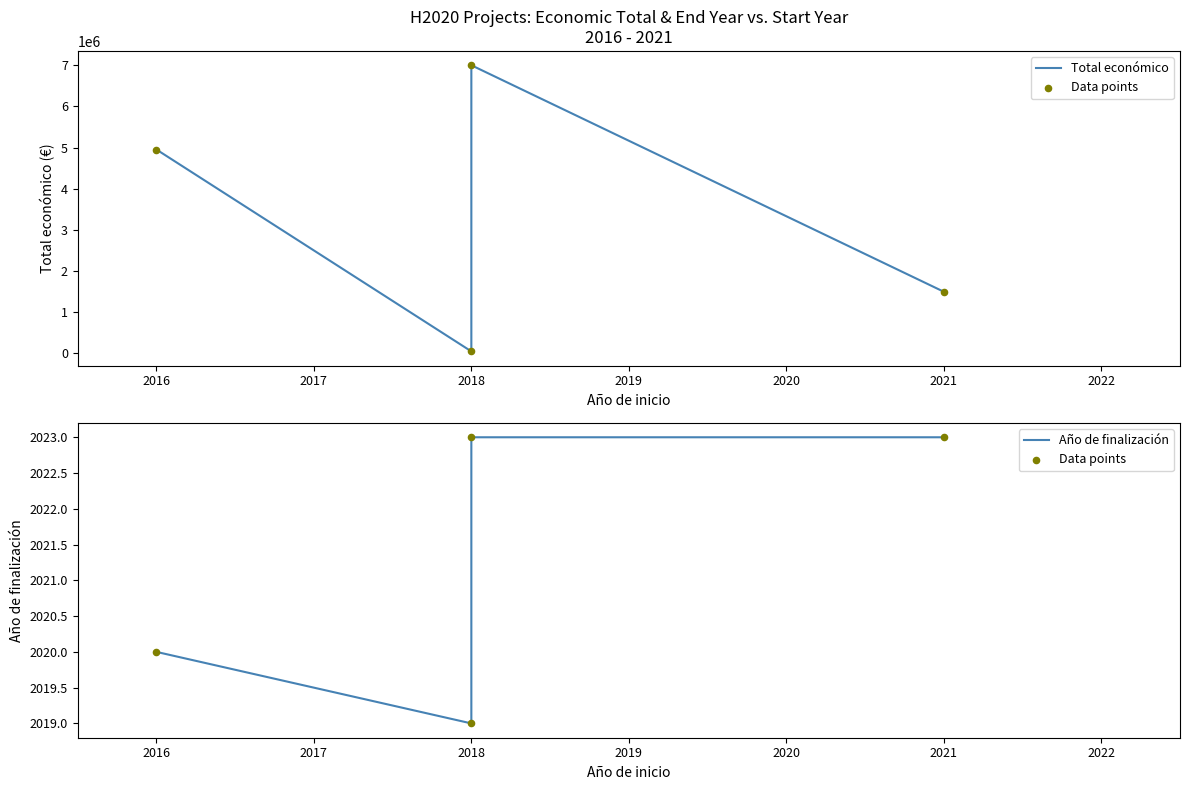

Is the value of Total económico at 2018 greater than the value of Data points at 2018?

Yes